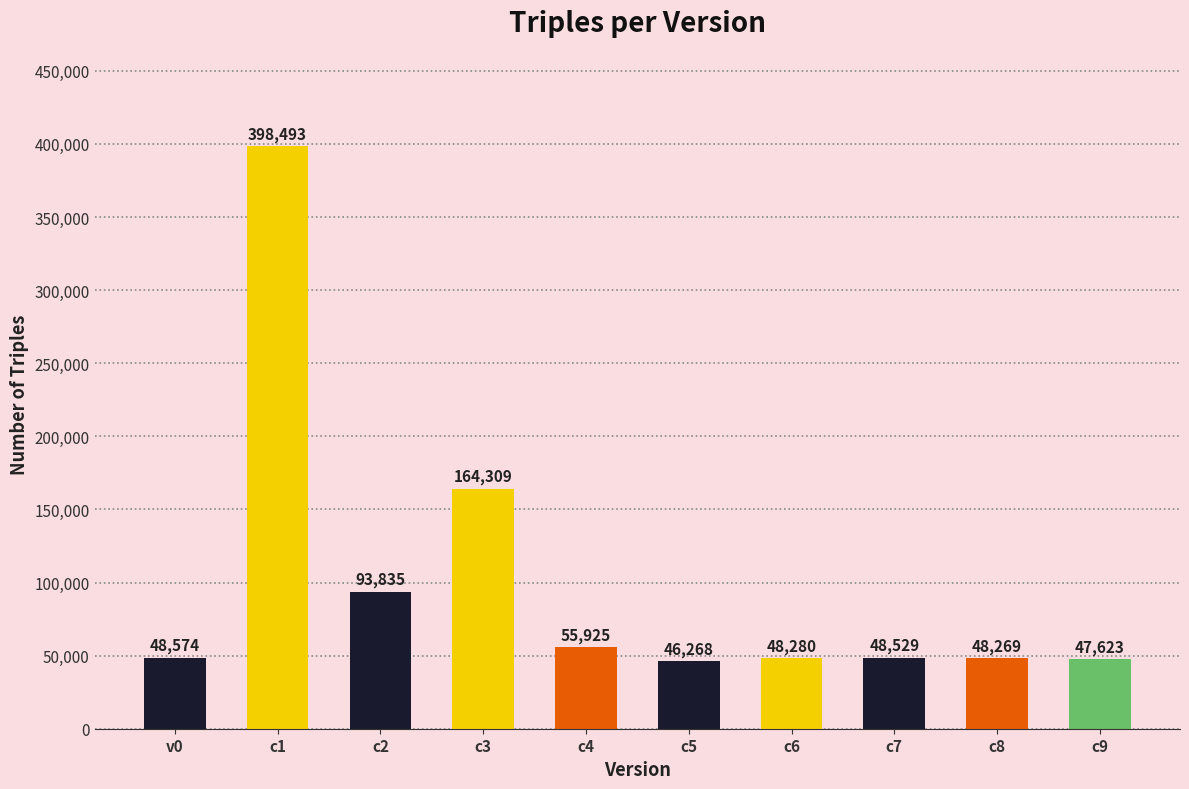

Is it true that the value at c2 is 59211?

False